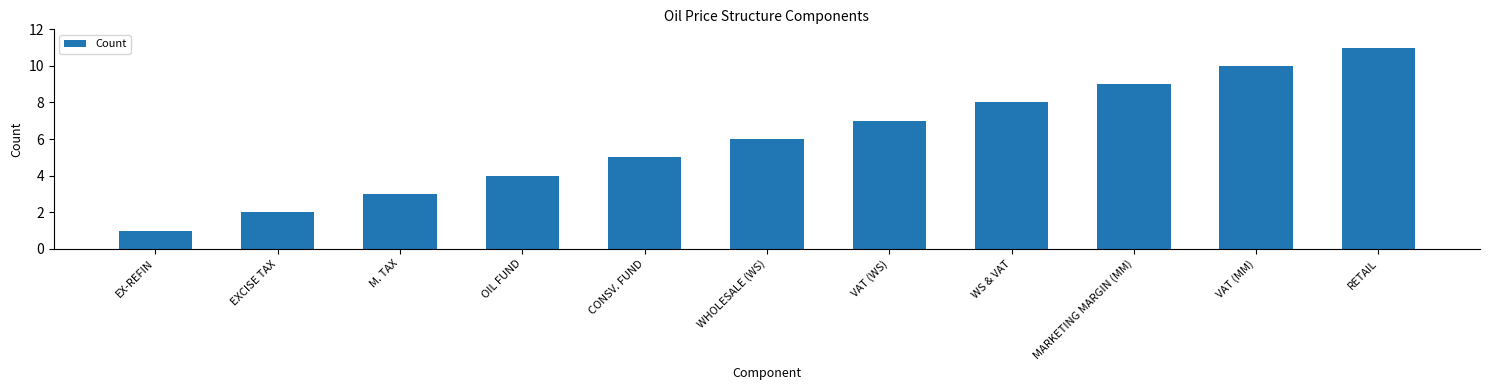

What is the label of the 4th bar from the left?

OIL FUND